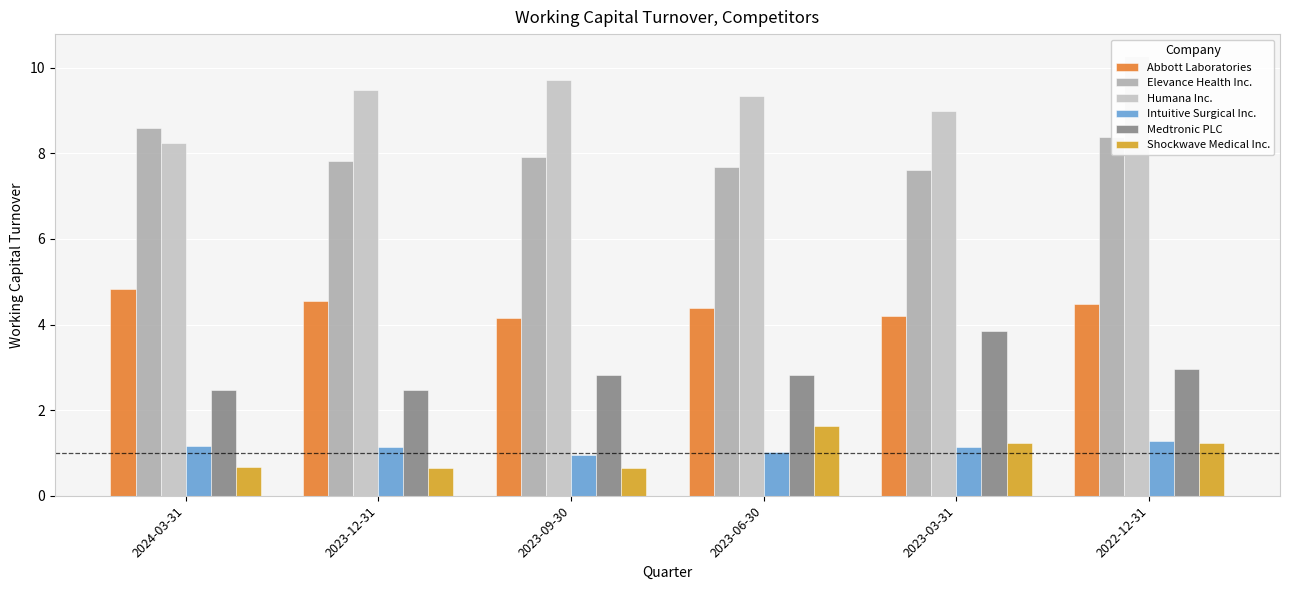

Which series has the largest range (max minus min)?

Humana Inc.